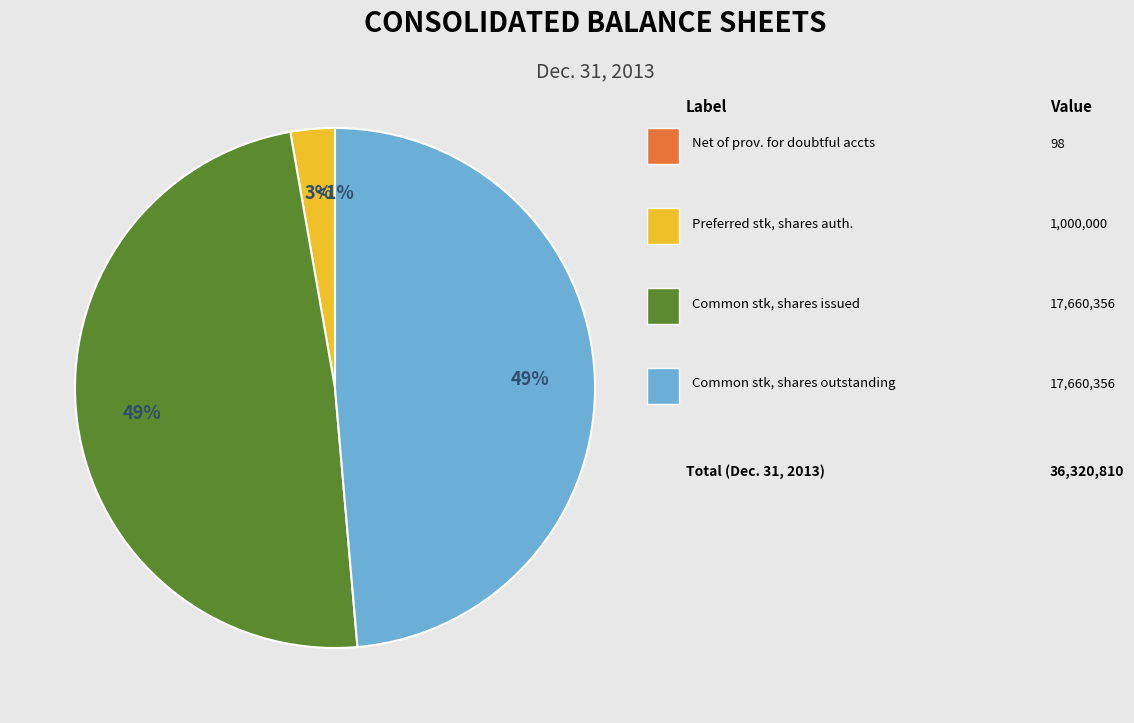

Which category has the biggest portion of the pie?

Common stock, shares issued